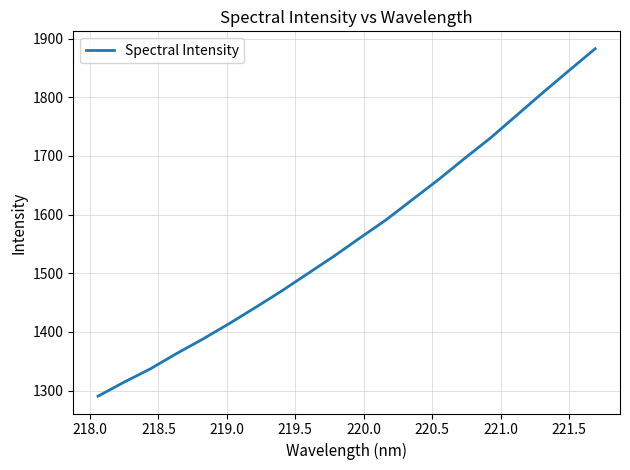

What is the difference between the maximum and minimum values?

592.0